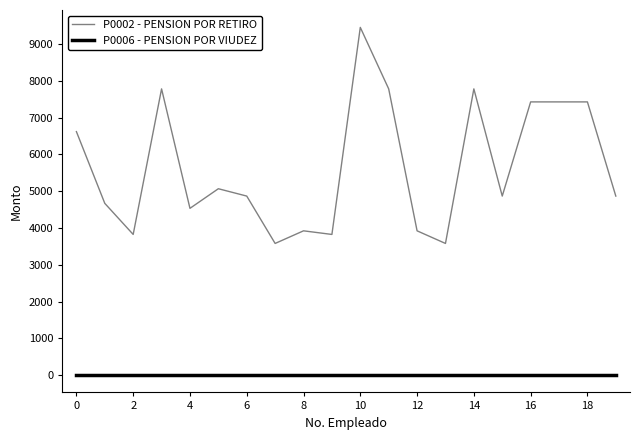

How many distinct data groups are displayed?

2